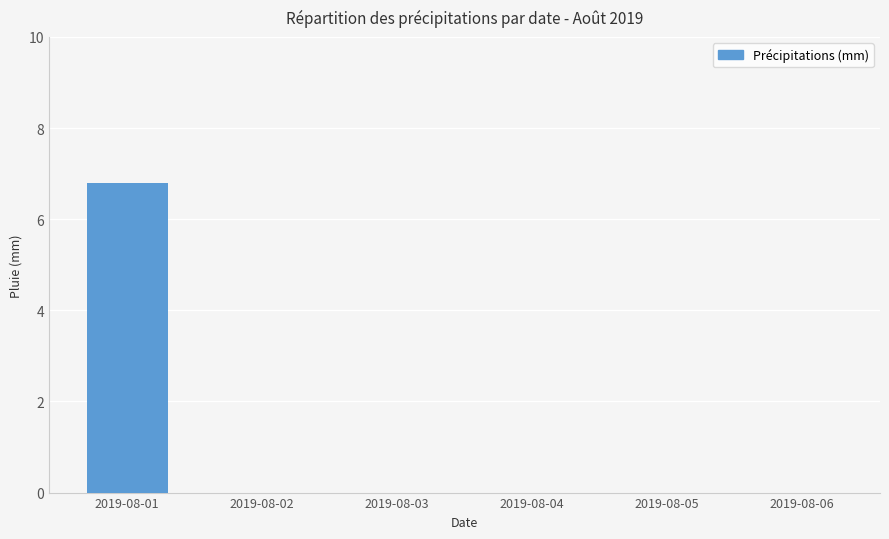

How many distinct data groups are displayed?

1